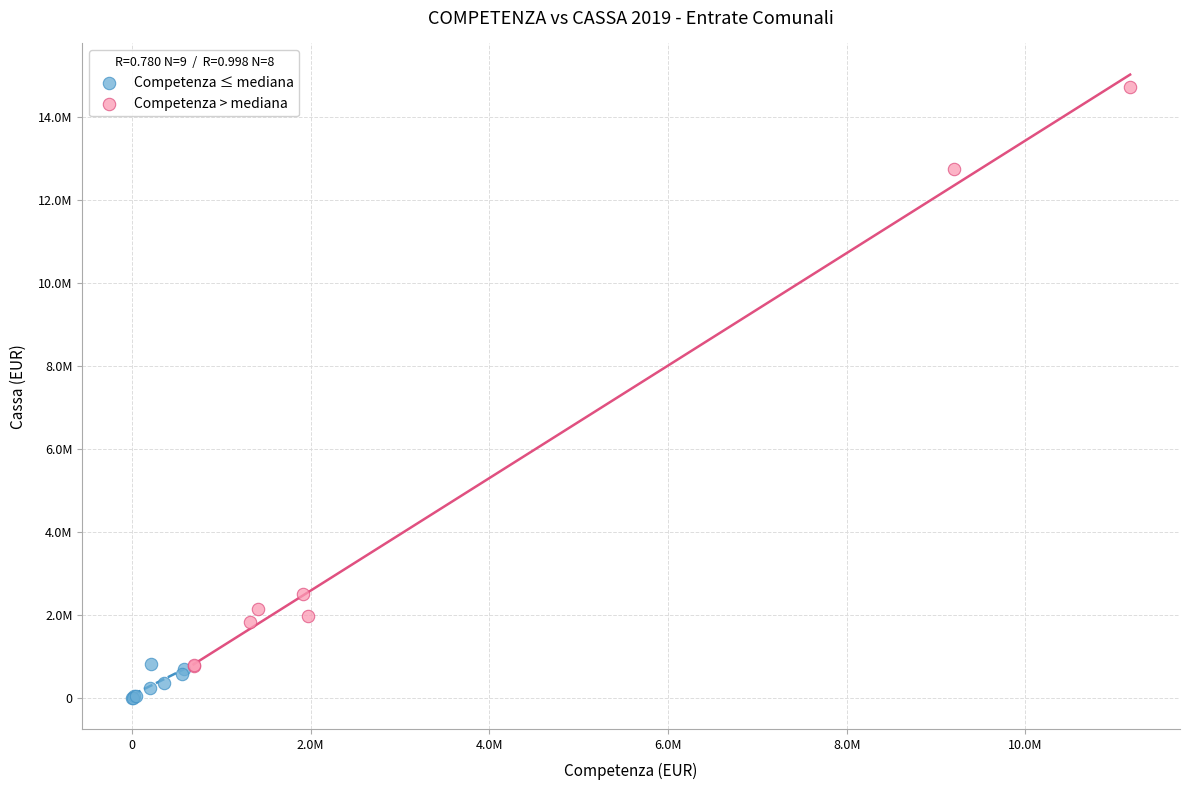

Which series contains the highest Y value?

Competenza > mediana